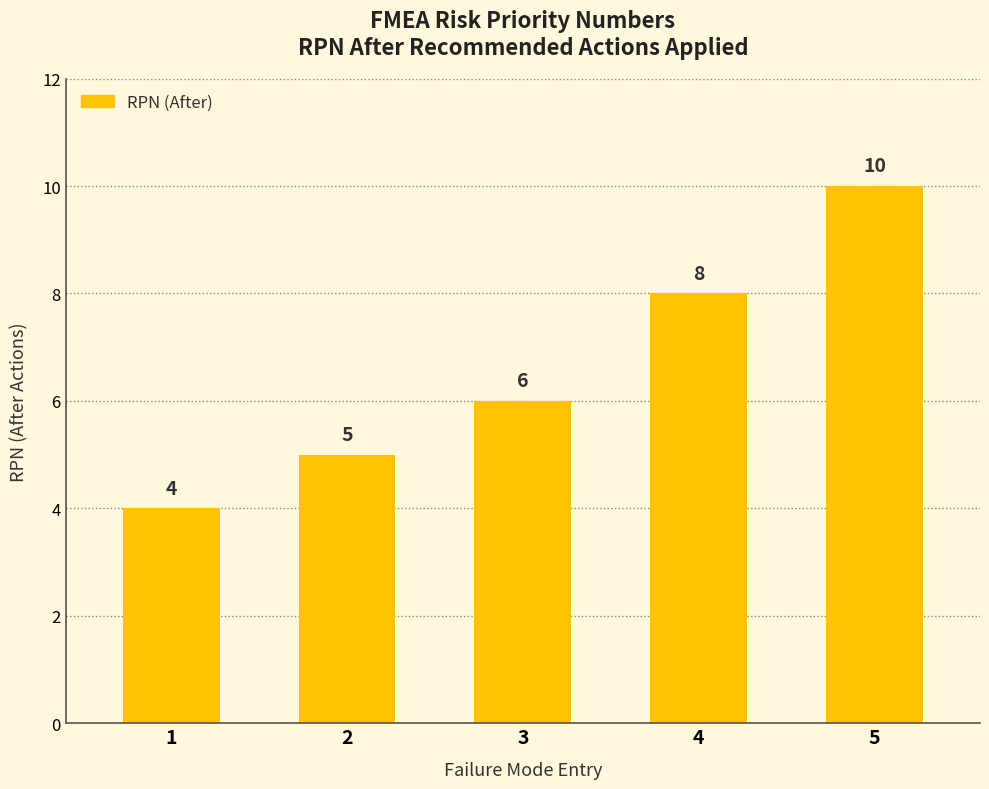

What is the change in value from 1 to 3?

+2